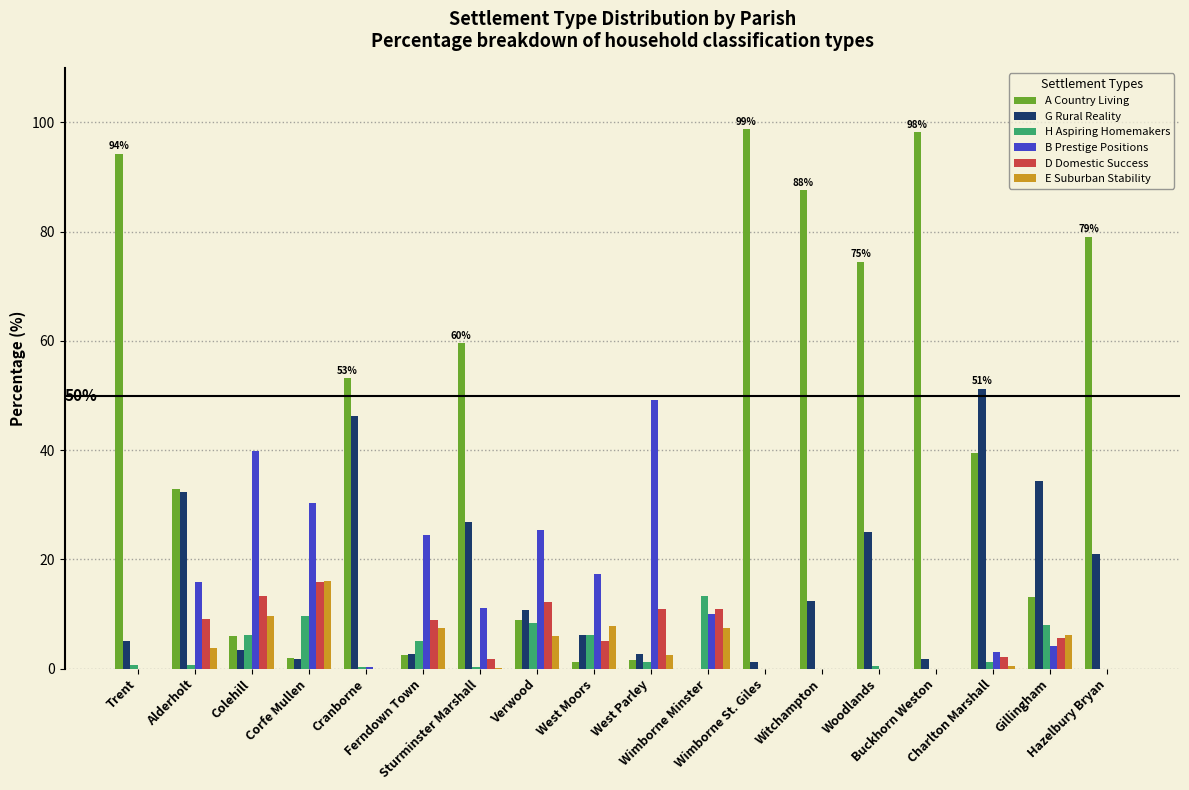

What is the sum of all D Domestic Success values?

95.8